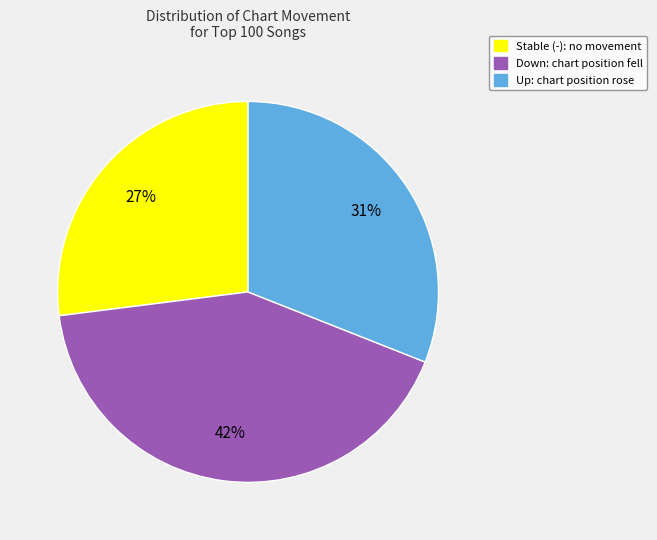

Is there a majority slice in this chart?

No